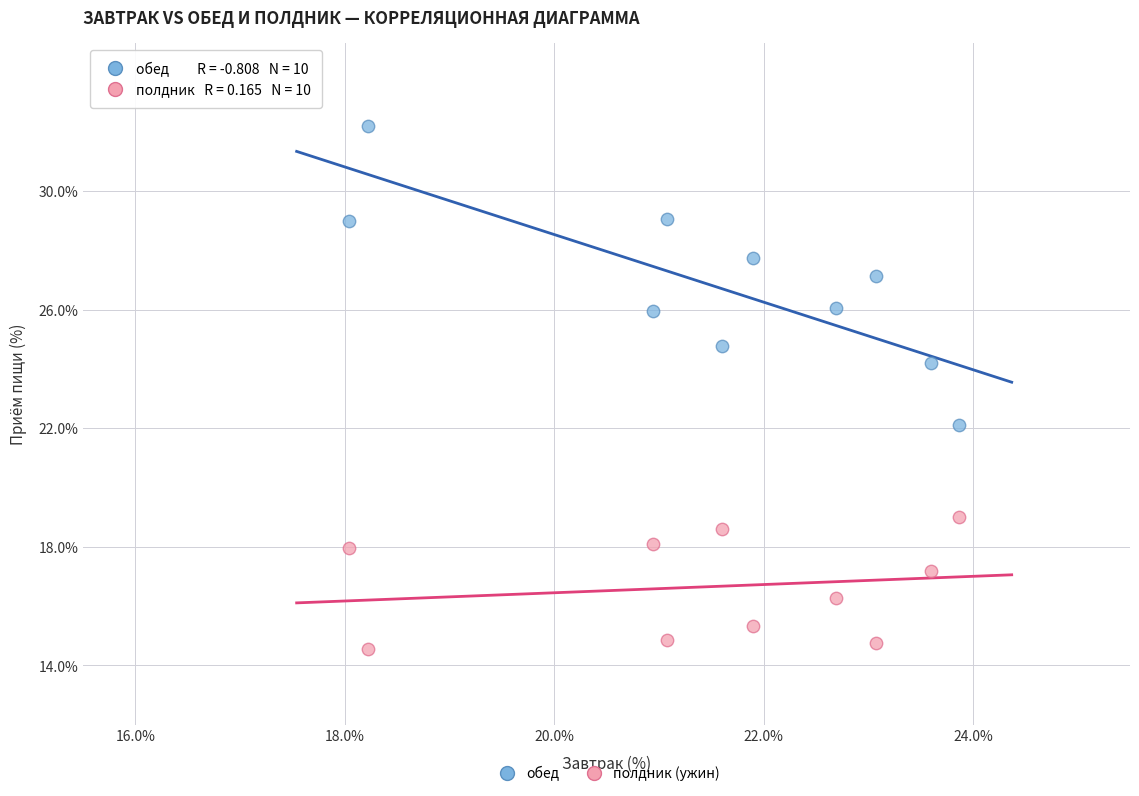

What are all the series names shown in the legend?

обед, полдник (ужин)